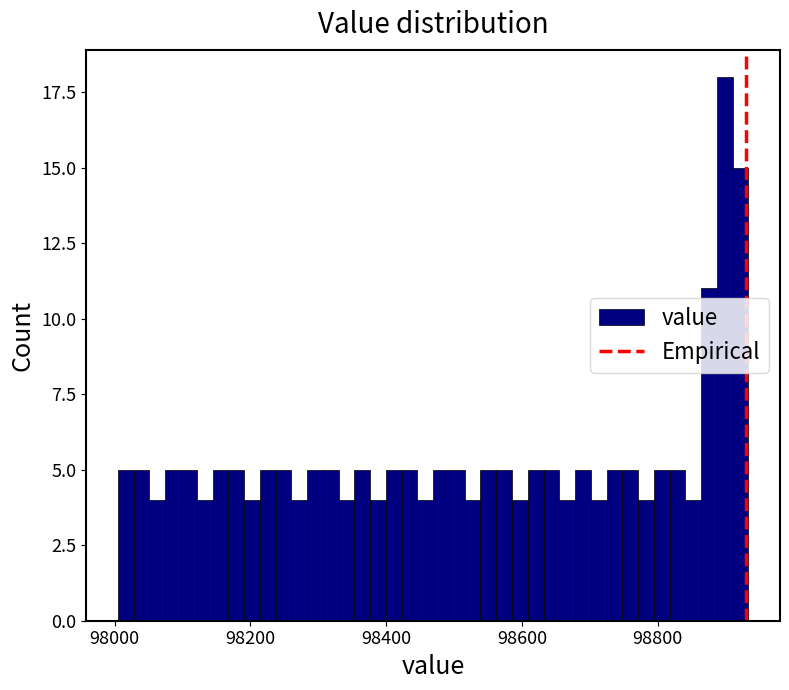

Around what value on the x-axis is the tallest bar? Give the approximate position of its centre, as read against the axis.

98900